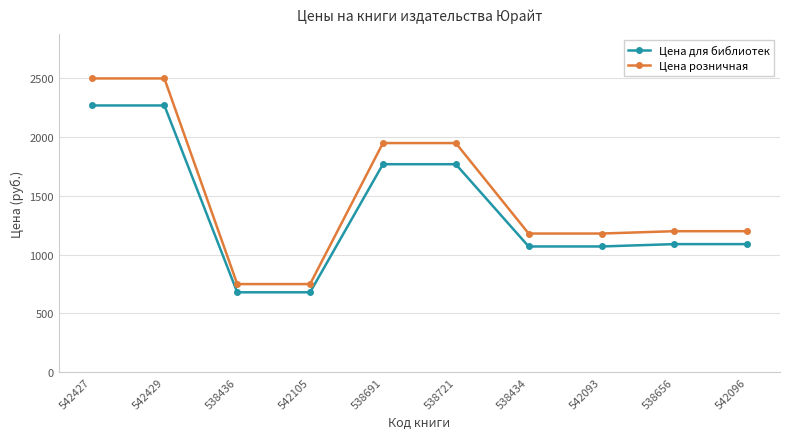

What is the maximum value shown in the chart?

2499